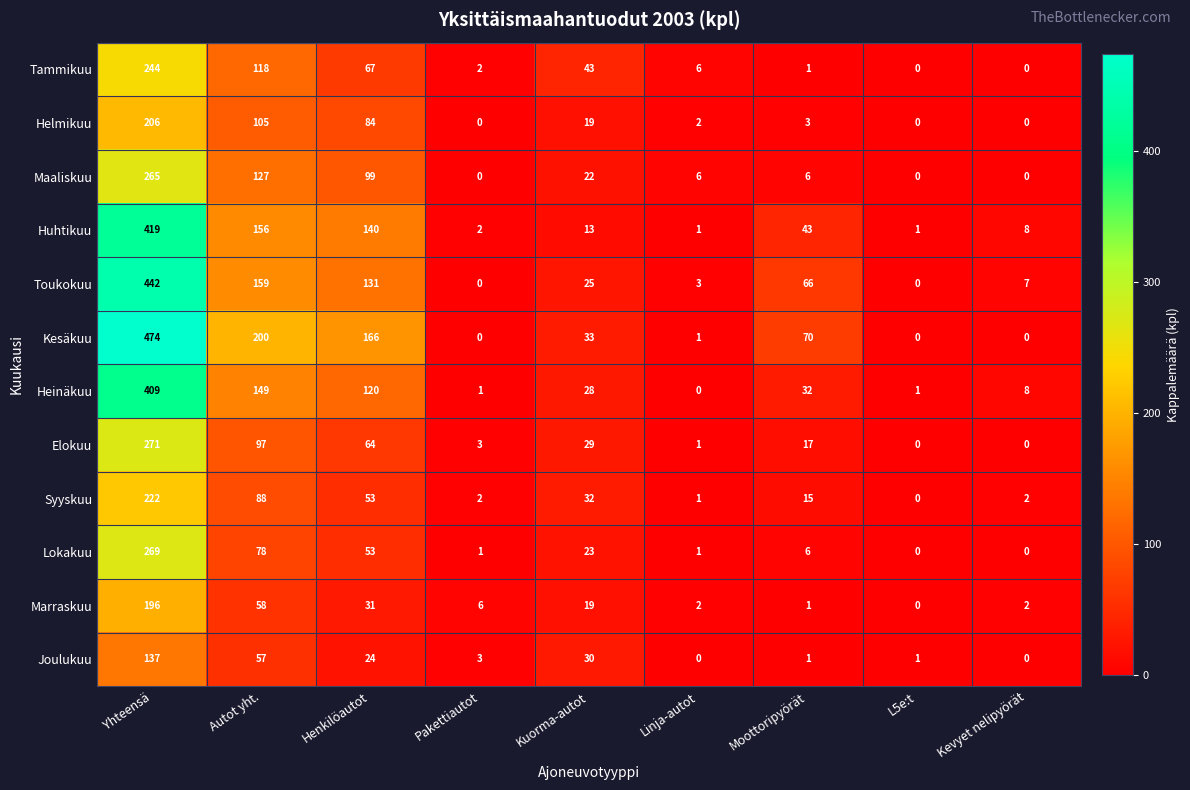

The Tammikuu series shows 0 at Moottoripyörät. True or false?

False